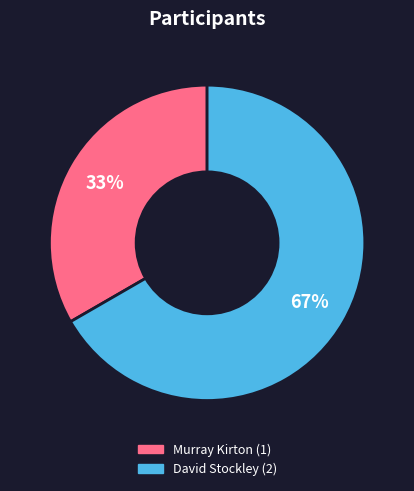

Is it true that David is 67% of the pie?

True